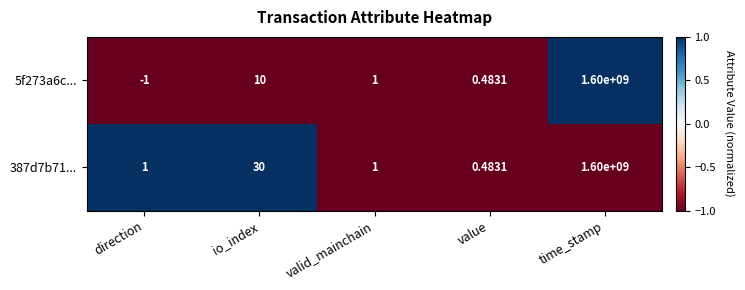

At which label does 5f273a6c... first exceed 1?

io_index